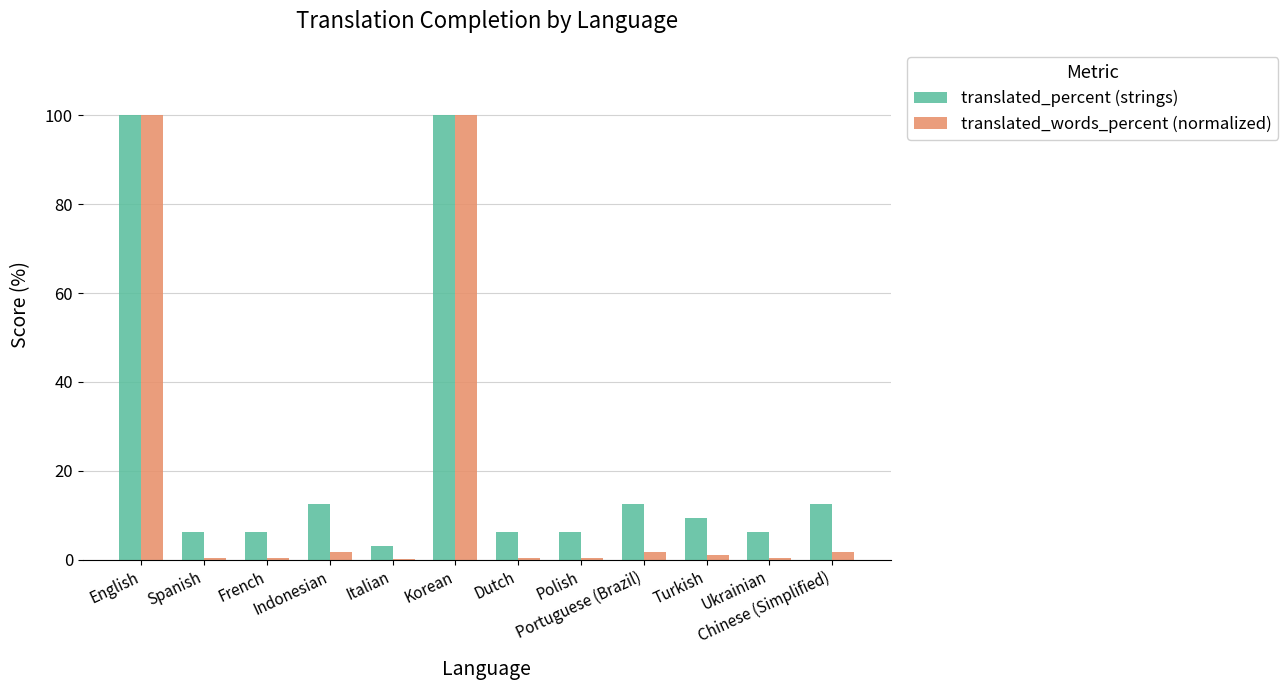

Which series has the largest total across all categories?

translated_percent (strings)